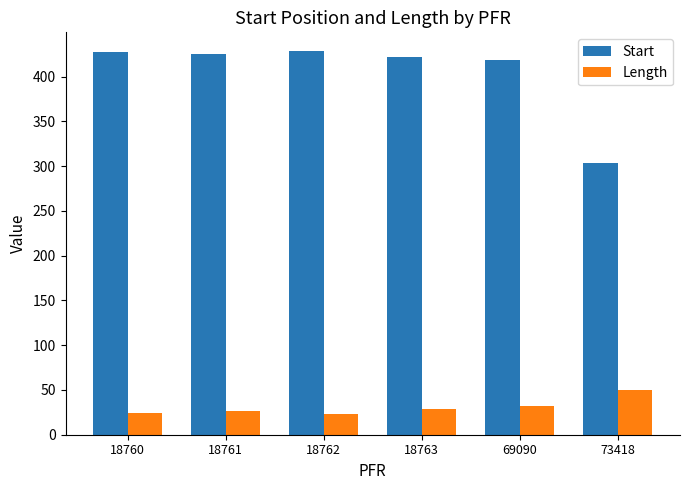

Read the Length value at 73418.

50